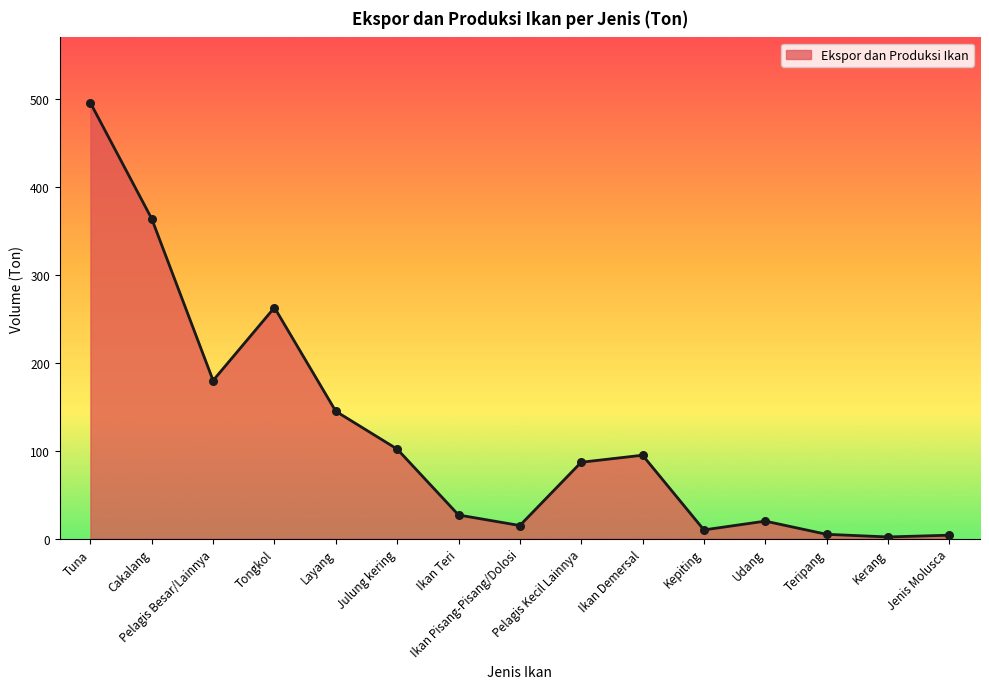

What is the change in value from Cakalang to Pelagis Kecil Lainnya?

-277